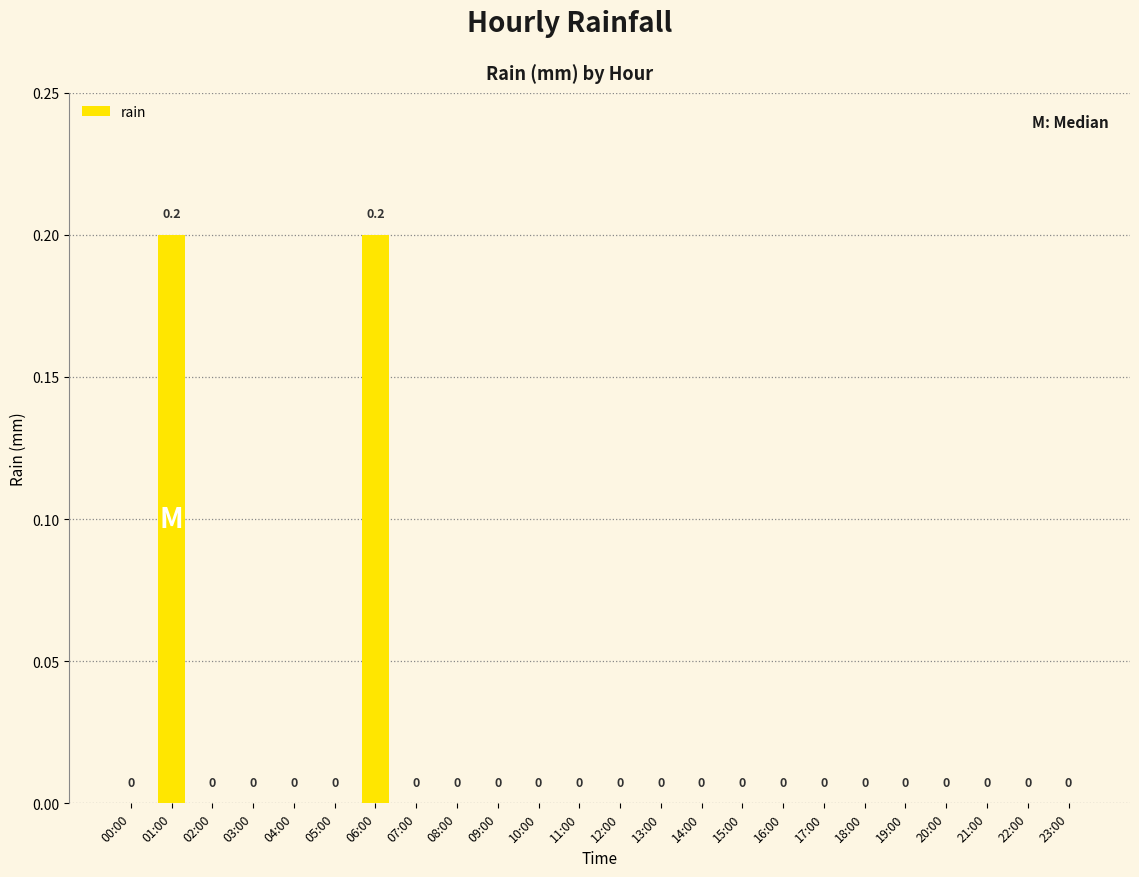

Reading left to right, extract all data points from this chart.

0.0	0.2	0.0	0.0	0.0	0.0	0.2	0.0	0.0	0.0	0.0	0.0	0.0	0.0	0.0	0.0	0.0	0.0	0.0	0.0	0.0	0.0	0.0	0.0